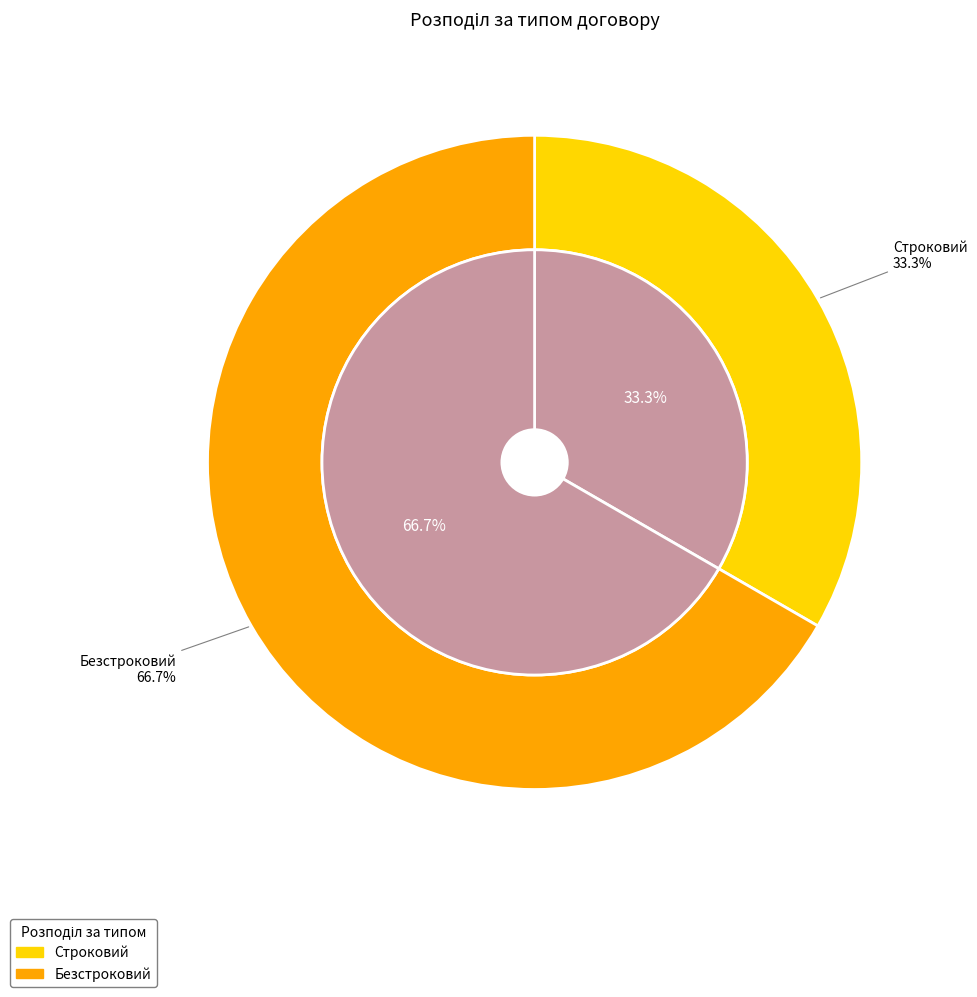

What is the largest slice in the pie chart?

Безстроковий